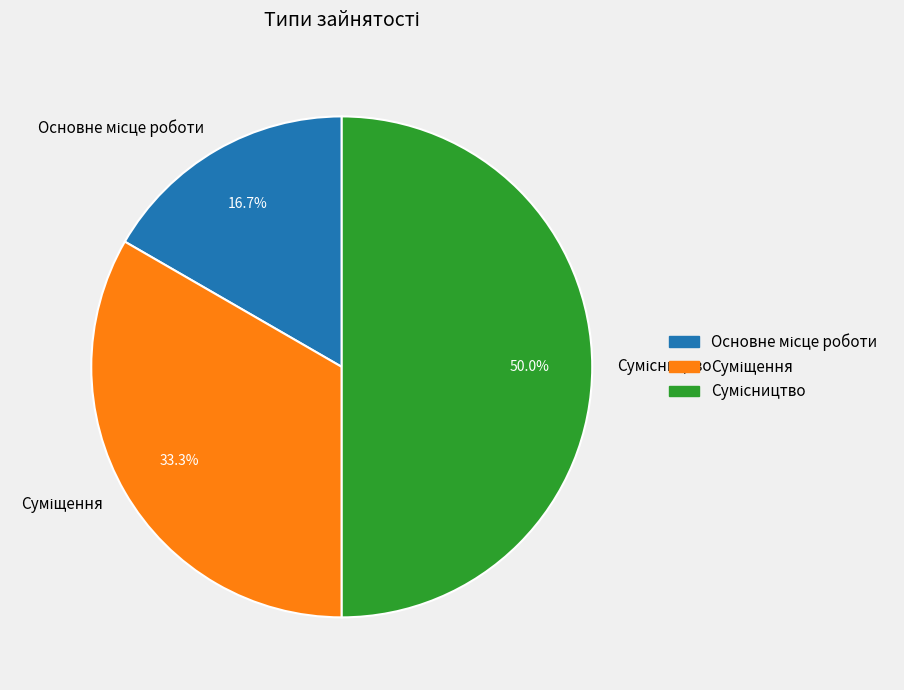

What is the largest slice in the pie chart?

Сумісництво